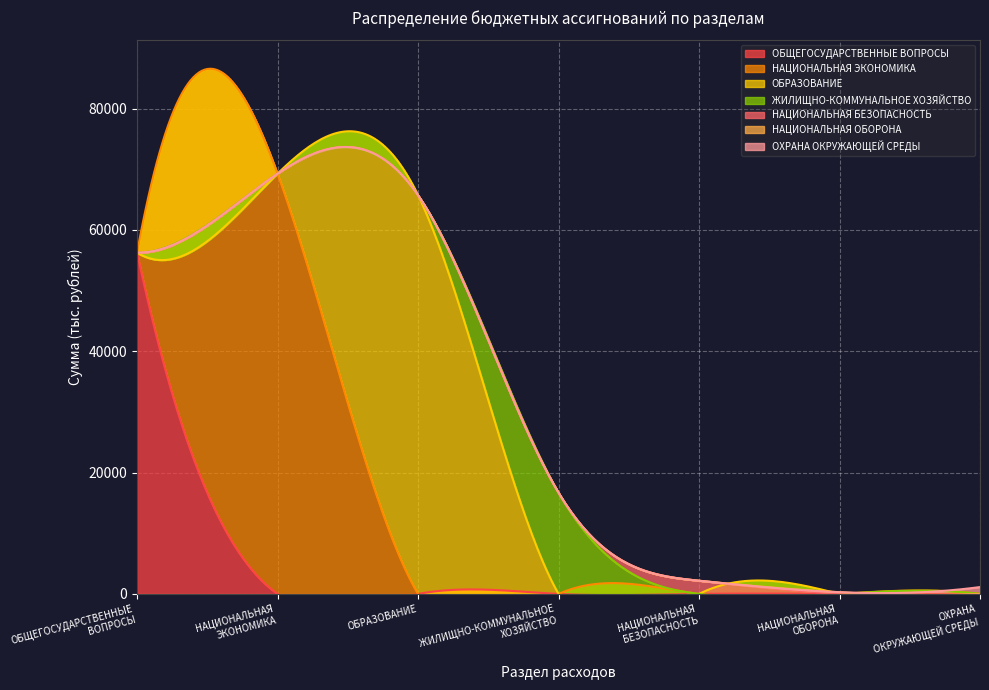

What is the change in value from ЖИЛИЩНО-КОММУНАЛЬНОЕ ХОЗЯЙСТВО to НАЦИОНАЛЬНАЯ ОБОРОНА?

-16404.0